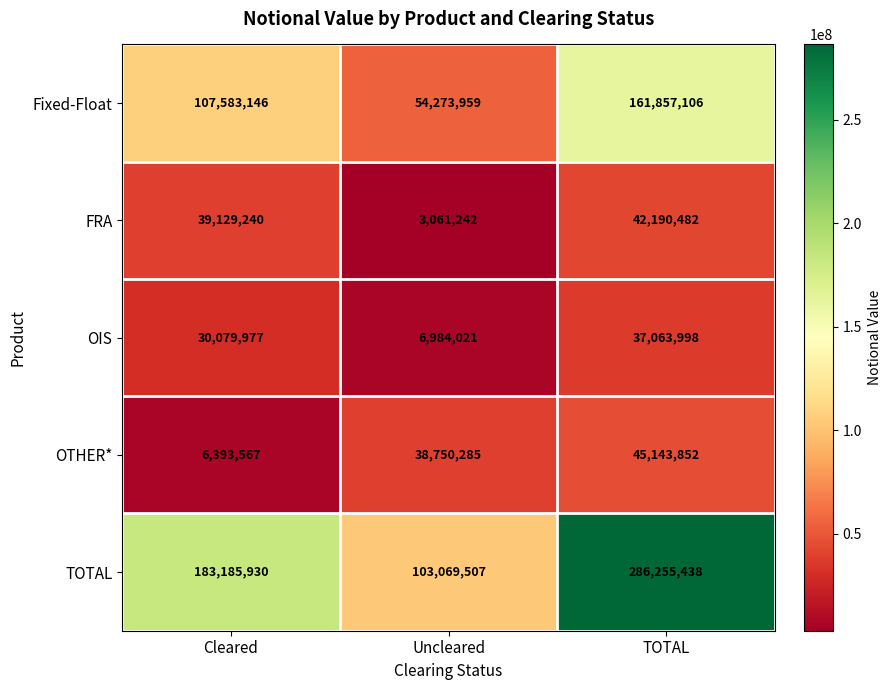

Reading left to right, extract all data points from this chart.

Fixed-Float: 107583146	54273959	161857106
FRA: 39129240	3061242	42190482
OIS: 30079977	6984021	37063998
OTHER*: 6393567	38750285	45143852
TOTAL: 183185930	103069507	286255438